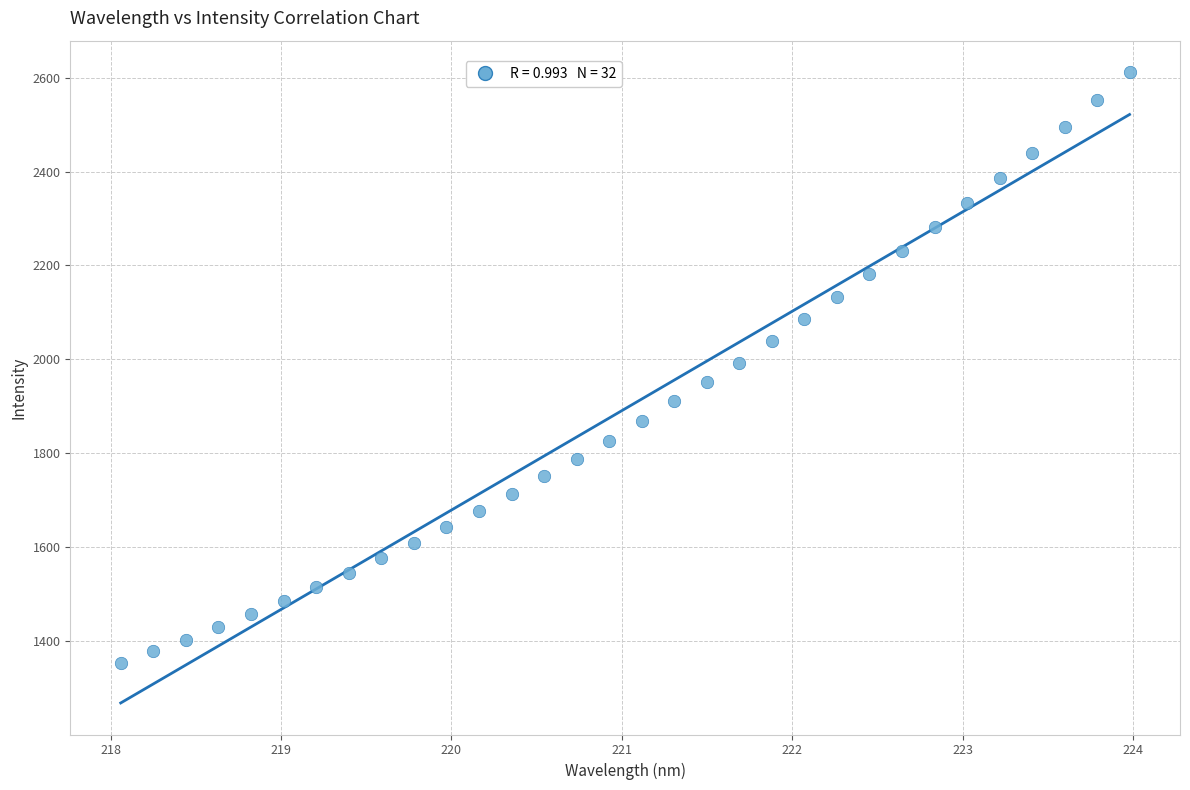

What is the range of Y values (max minus min)?

1258.5